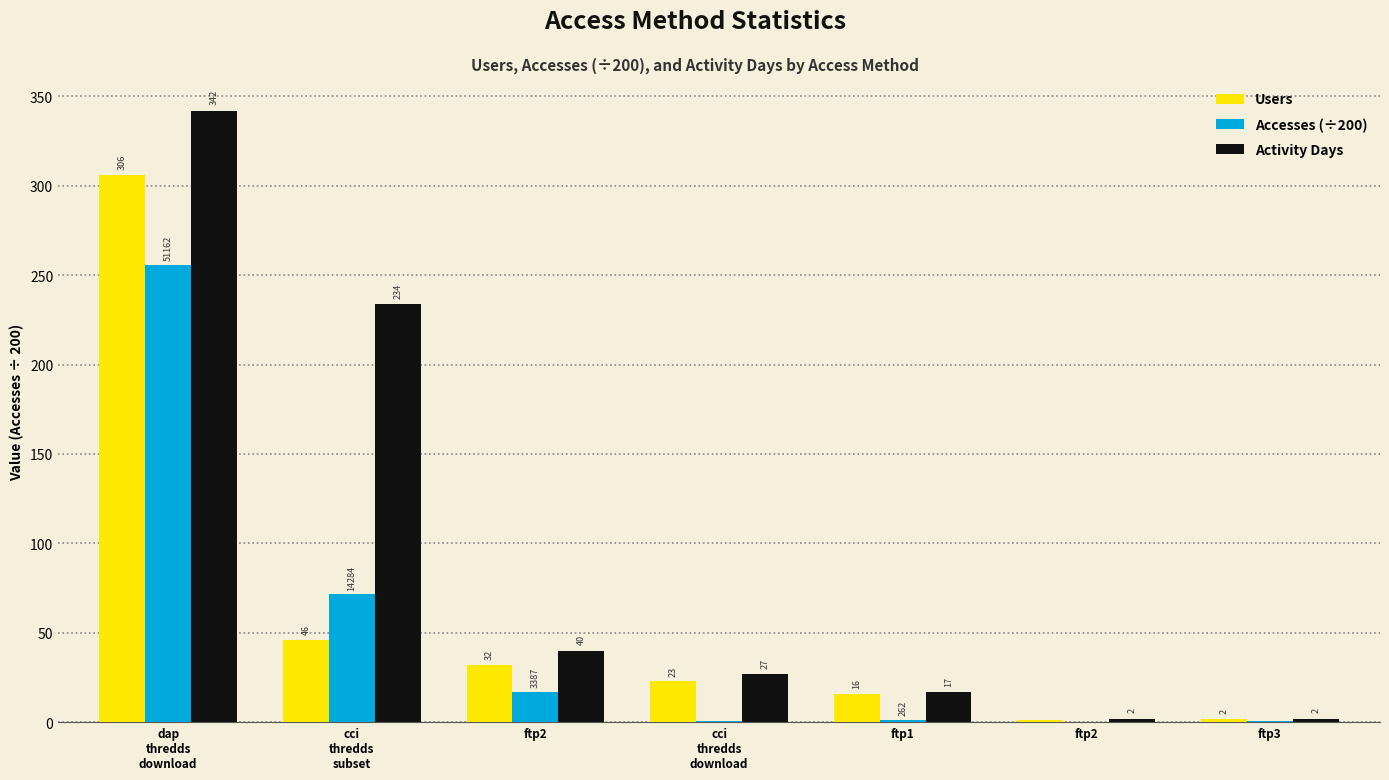

Are the bars grouped side by side (vs. stacked)?

Yes